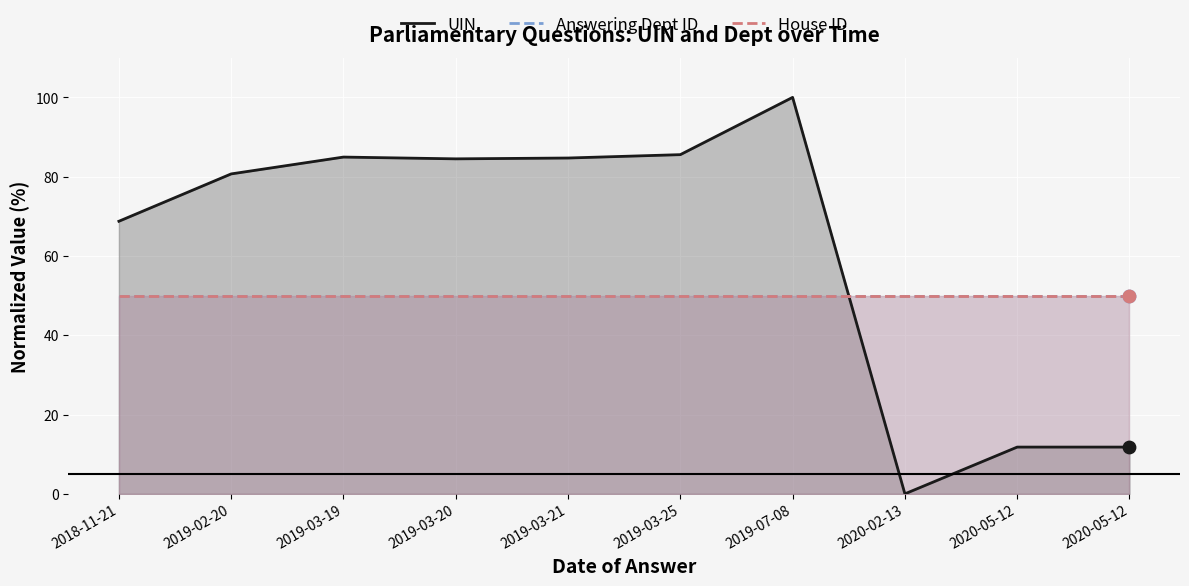

Which series reaches the maximum Y coordinate?

UIN